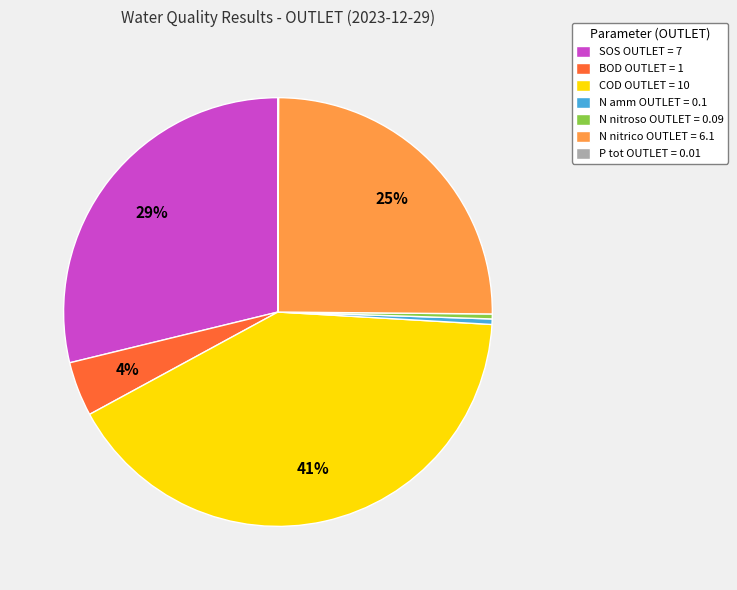

Does any single category account for the majority?

No